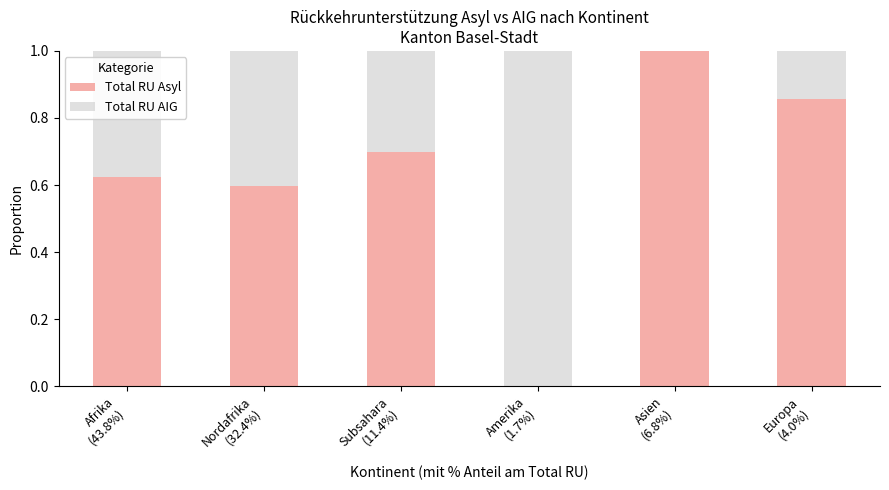

What is the highest value of the Total RU Asyl series?

1.0